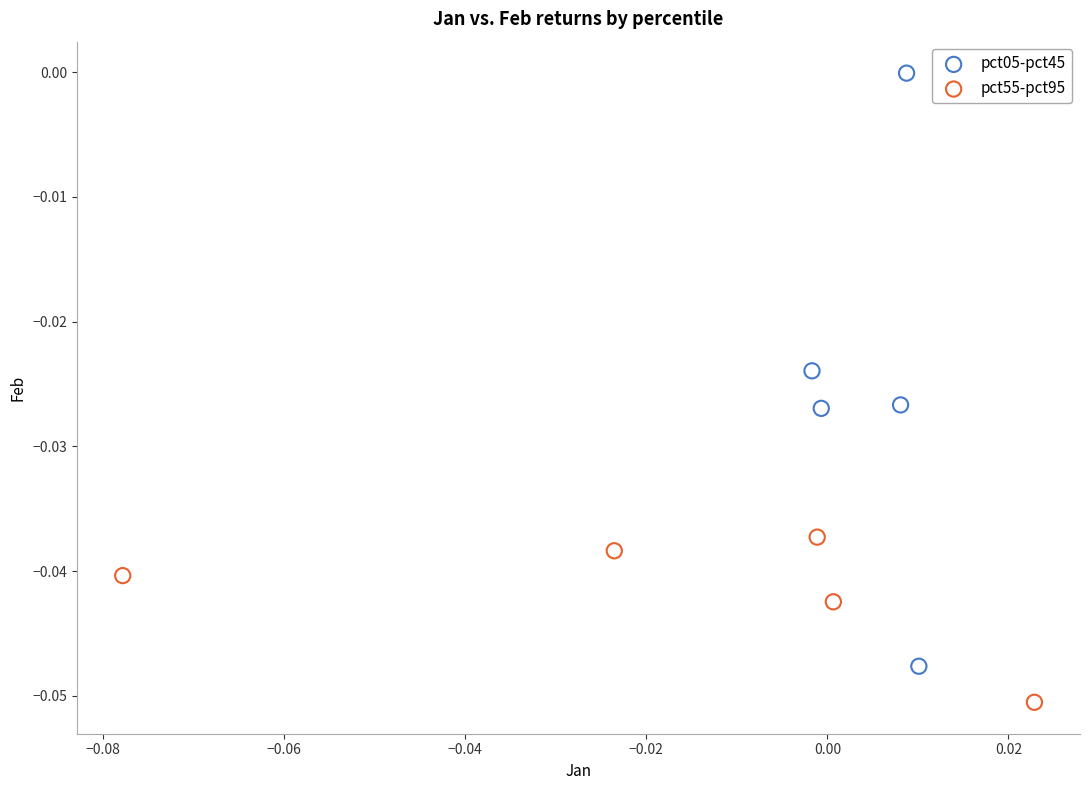

Which series has the largest Y range (max minus min)?

pct05-pct45